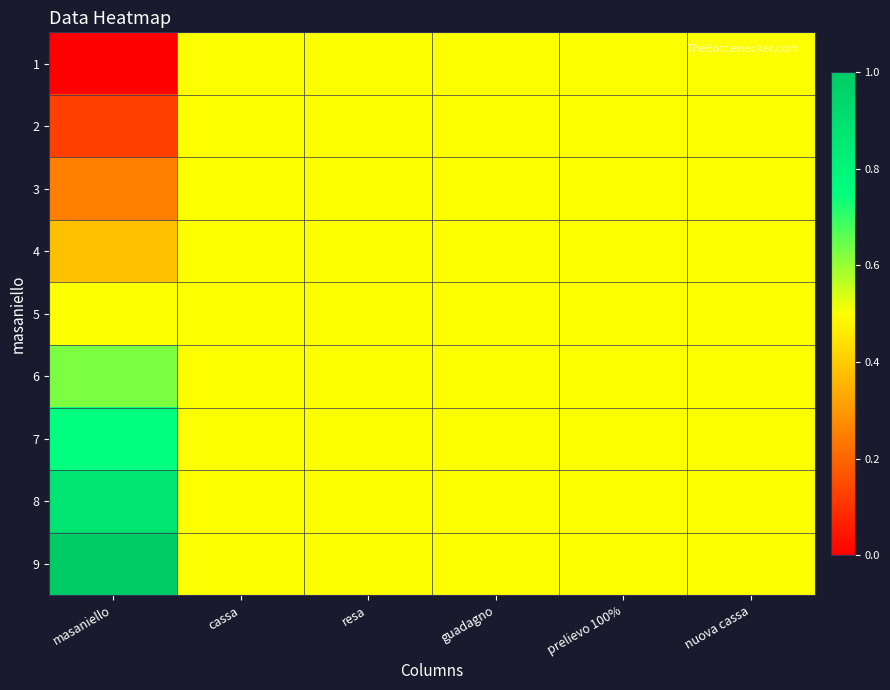

Which series has the largest range (max minus min)?

1